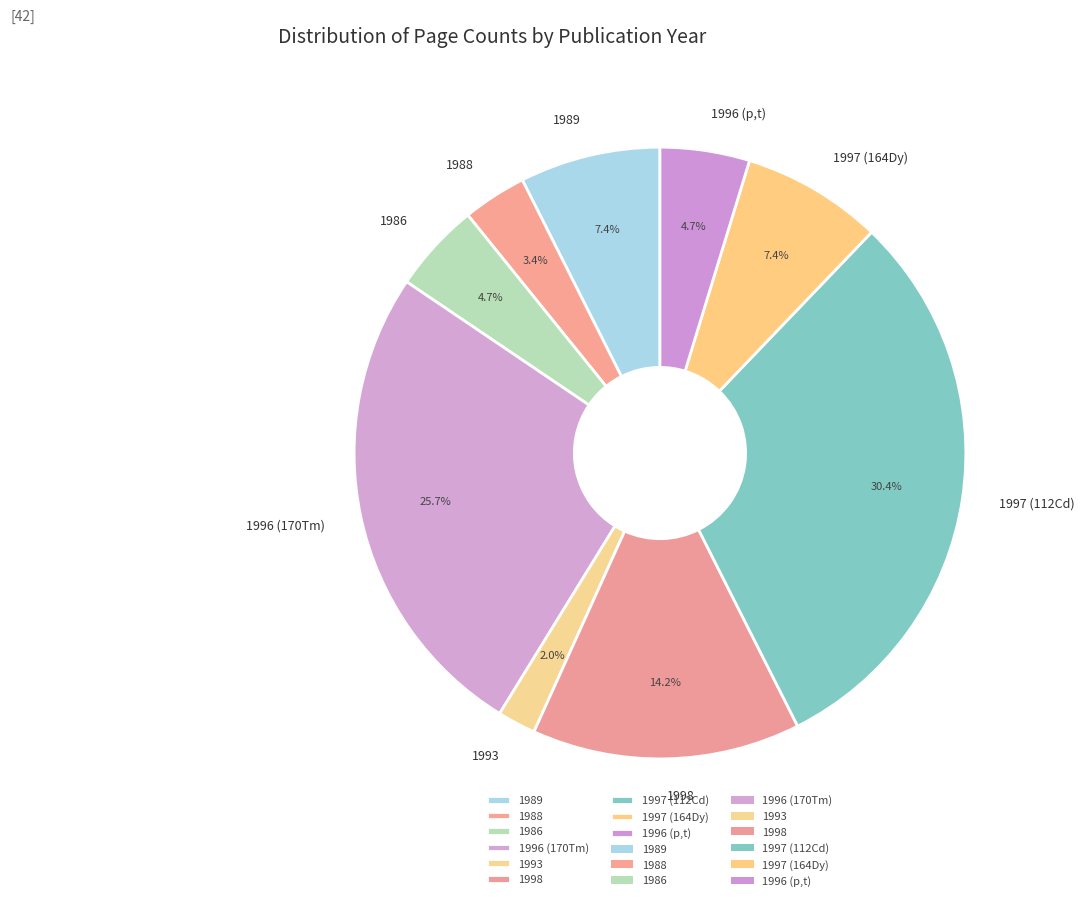

To the nearest percent, what is the combined percentage of 1986 and 1989?

12%